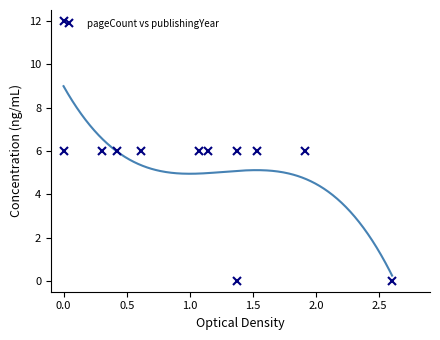

How many data points are less than 6?

2